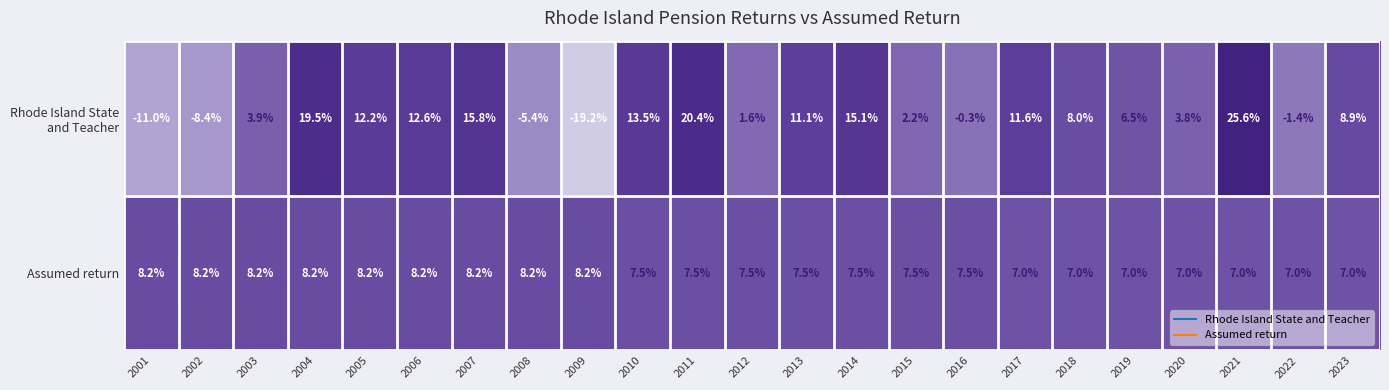

What is the maximum value shown in the chart?

25.6